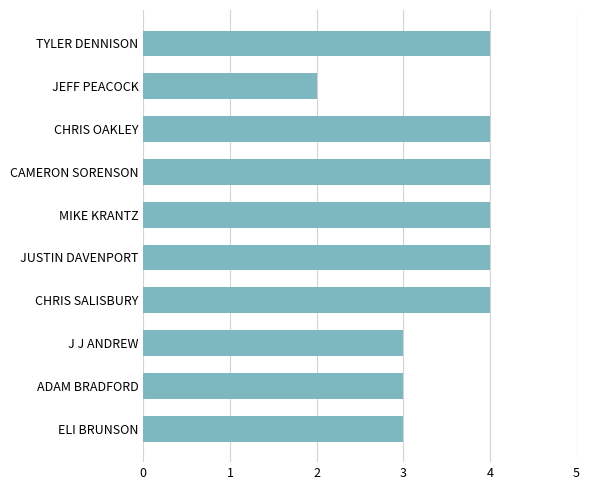

What is the difference between the maximum and minimum values?

2